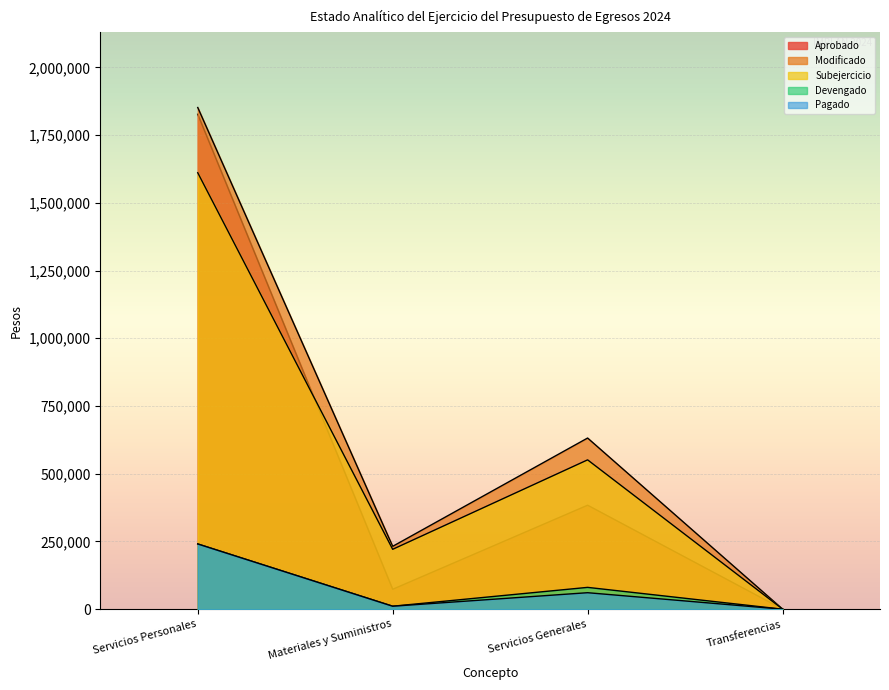

What is the total value across all series at Servicios Generales?

1708207.2